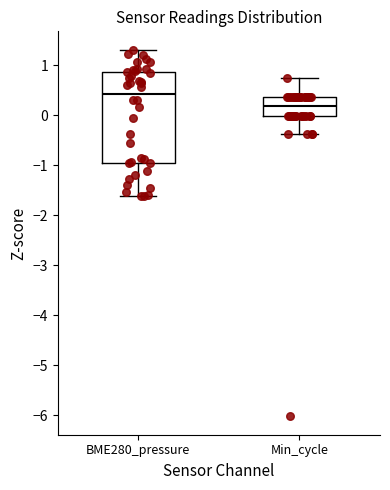

Comparing the boxes themselves (not the whiskers), which one is the tallest?

BME280_pressure